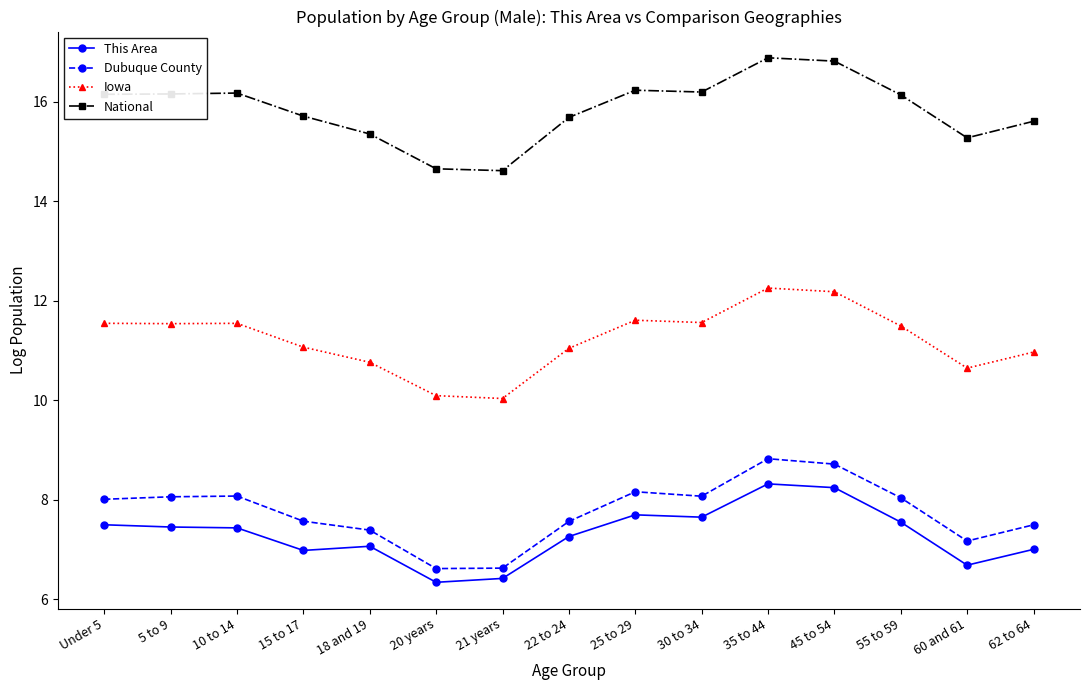

True or false: Dubuque County and National intersect in this chart.

False